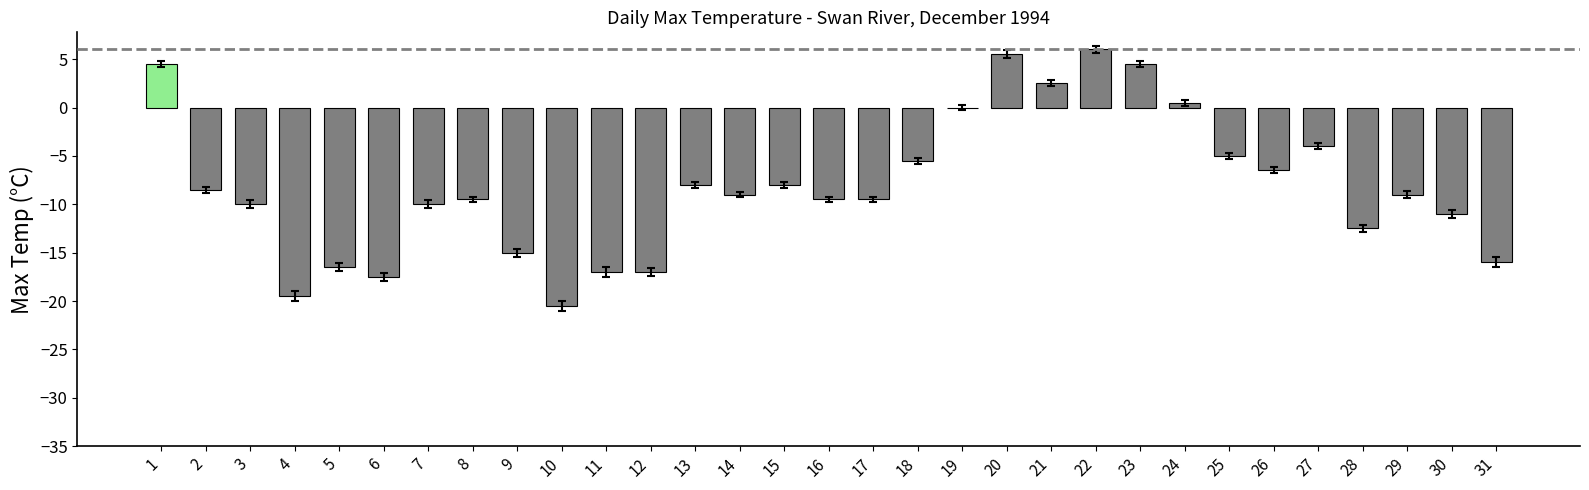

What is the maximum value shown in the chart?

6.0